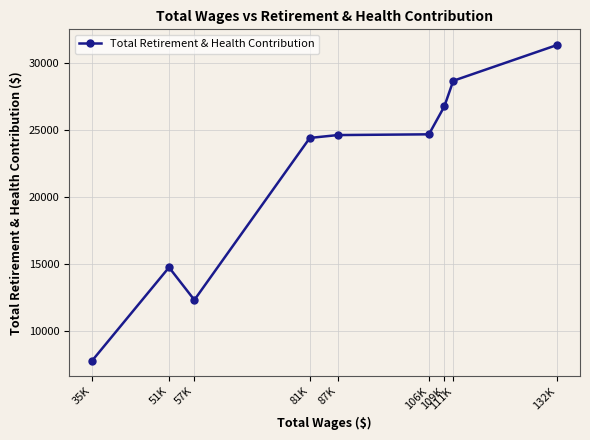

What is the change in value from 111K to 81K?

-4269